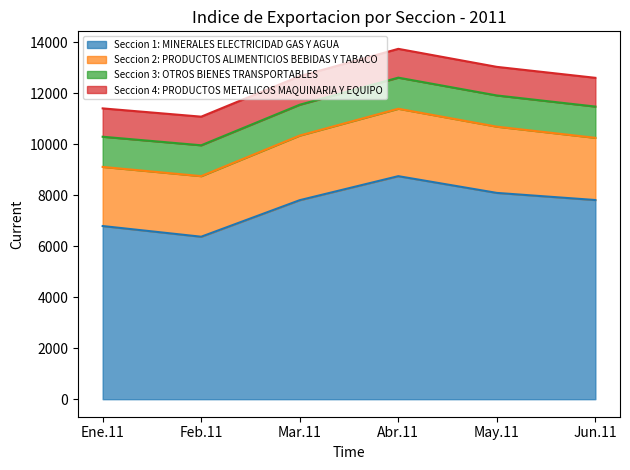

What is the difference between the highest and lowest values at Ene.11?

5684.0